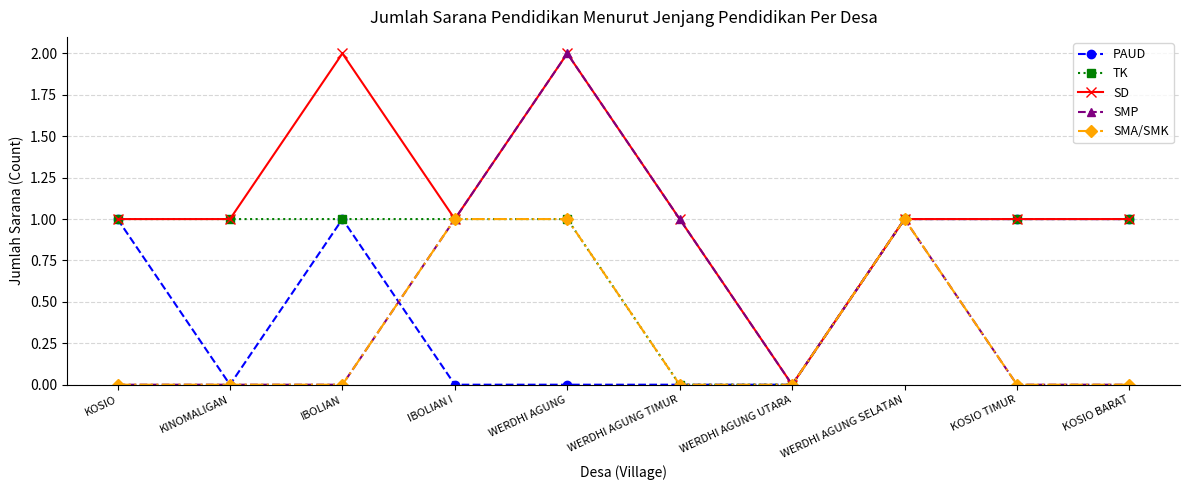

What is the total value across all series at IBOLIAN I?

4